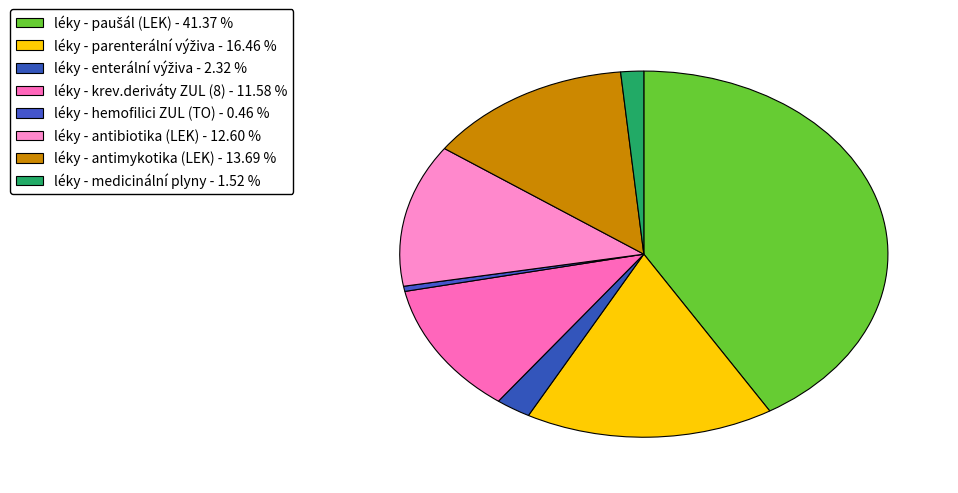

Which category has the smallest portion of the pie?

léky - hemofilici ZUL (TO)